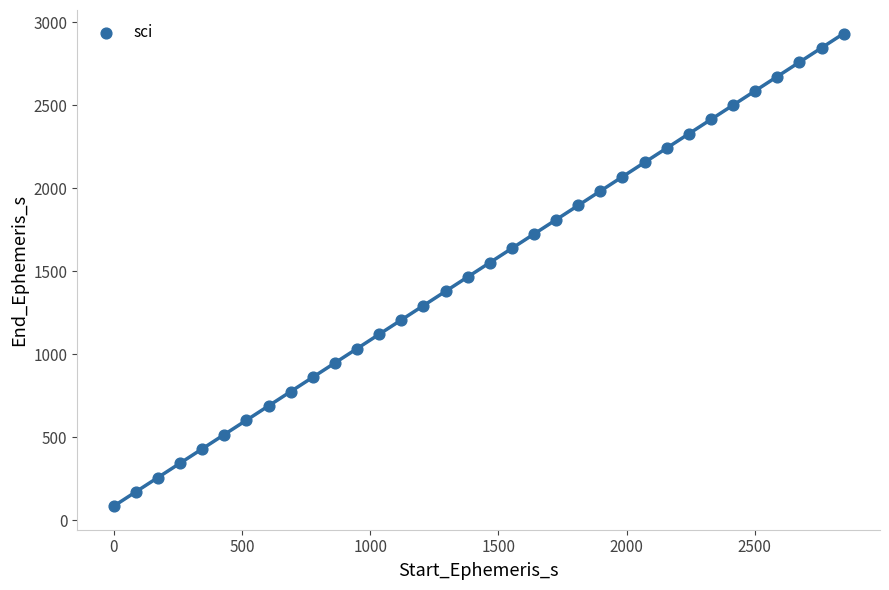

What is the range of X values (max minus min)?

2845.7